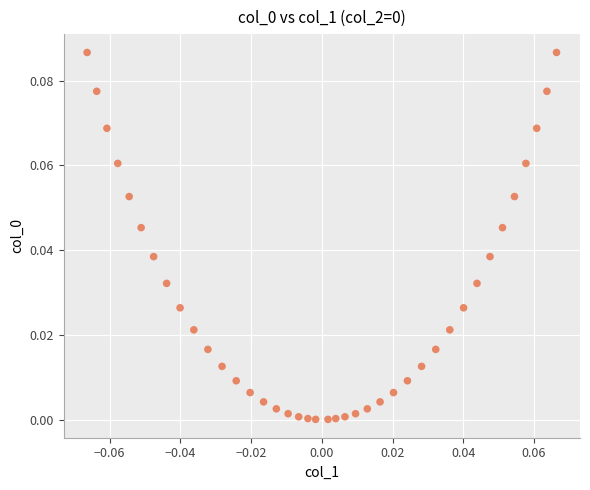

How many data points are displayed?

40